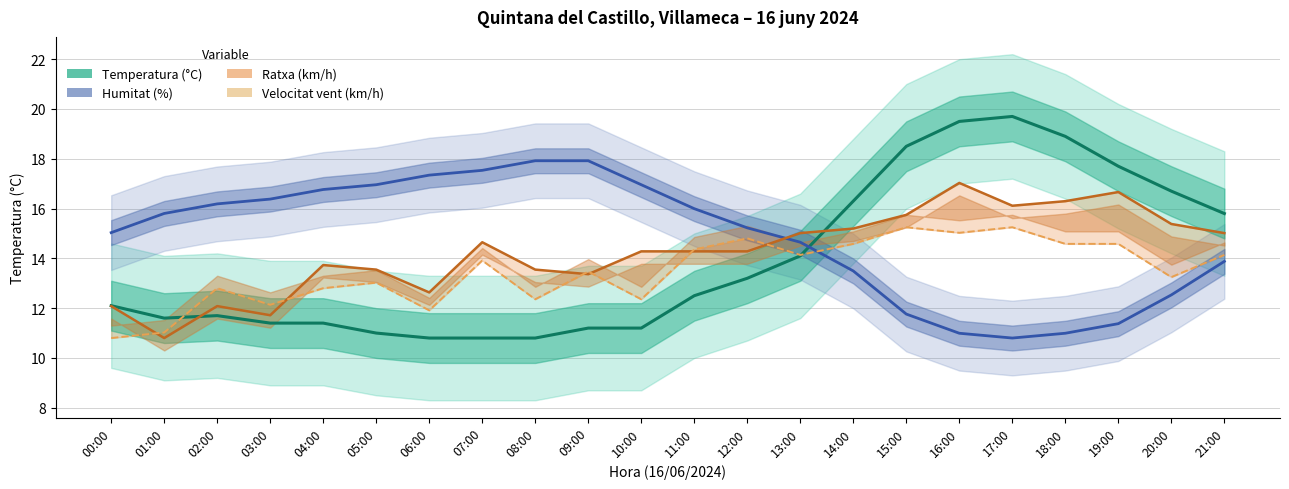

Which series has the largest range (max minus min)?

Temperatura (°C)